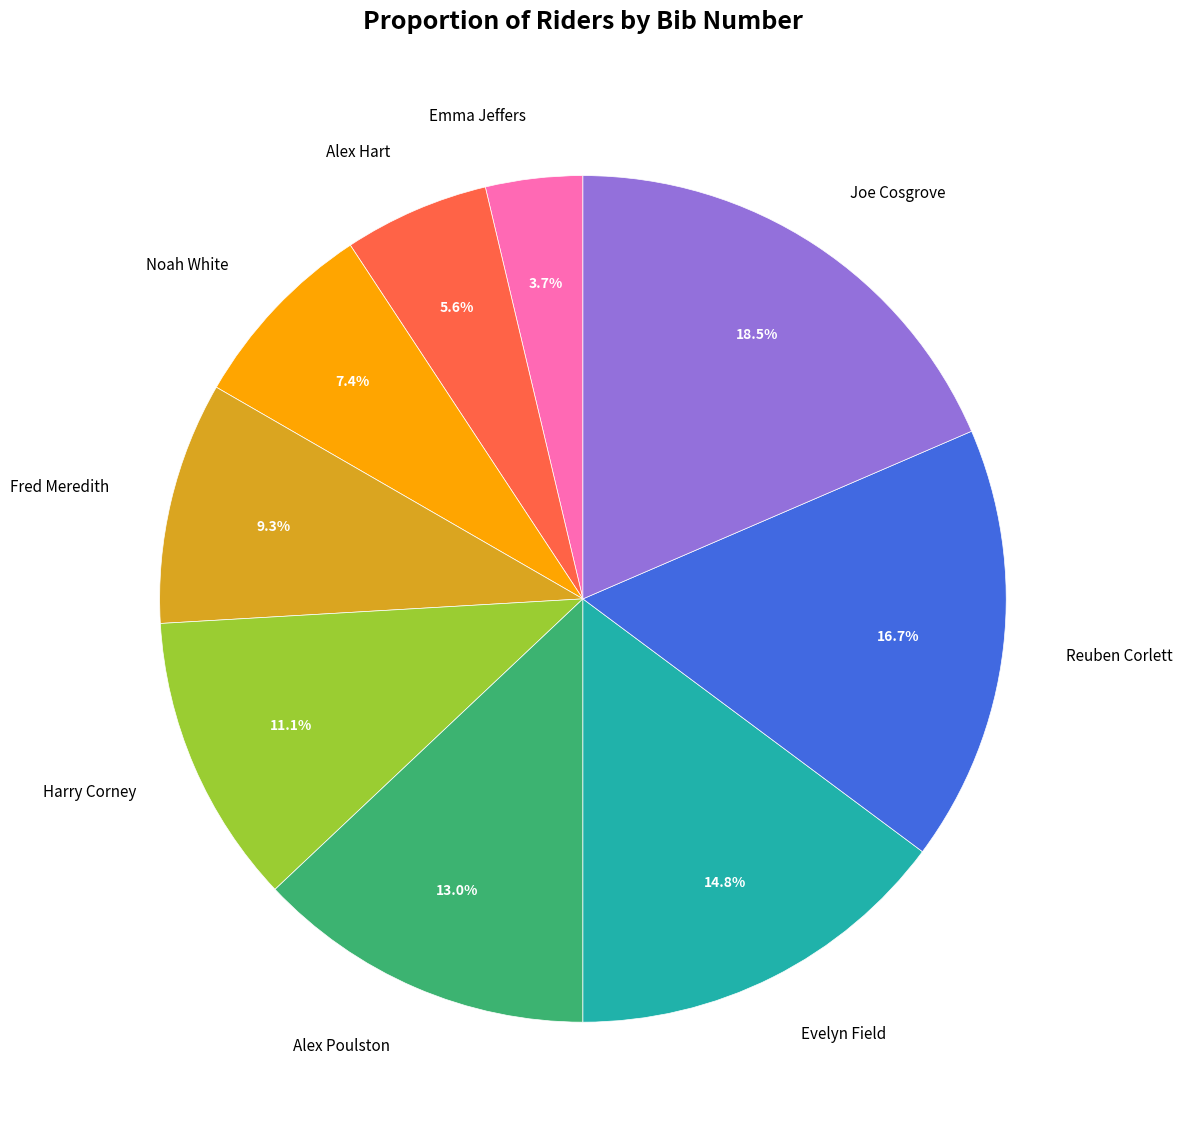

Between Harry Corney and Evelyn Field, which is larger?

Evelyn Field